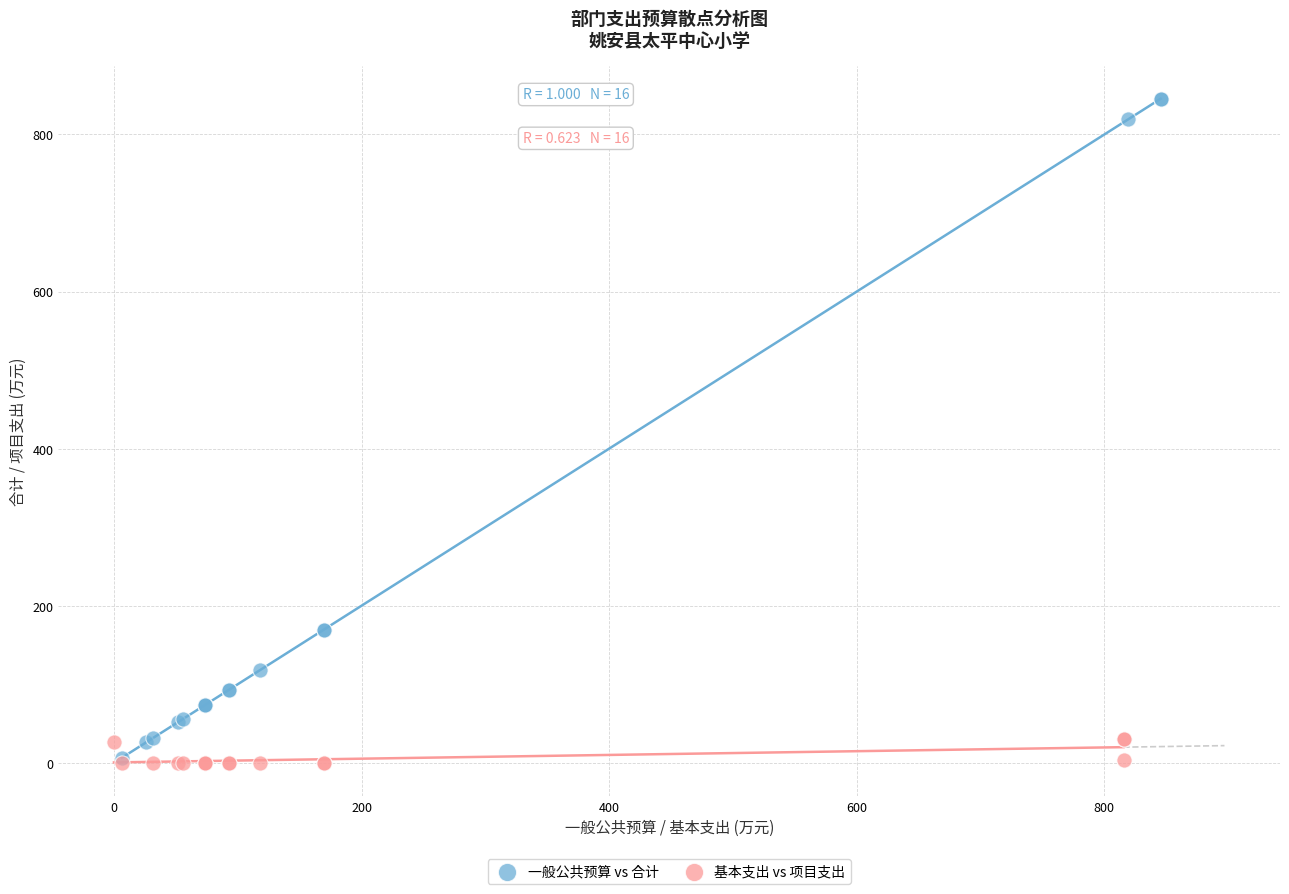

Which series has the widest spread of Y values?

一般公共预算 vs 合计